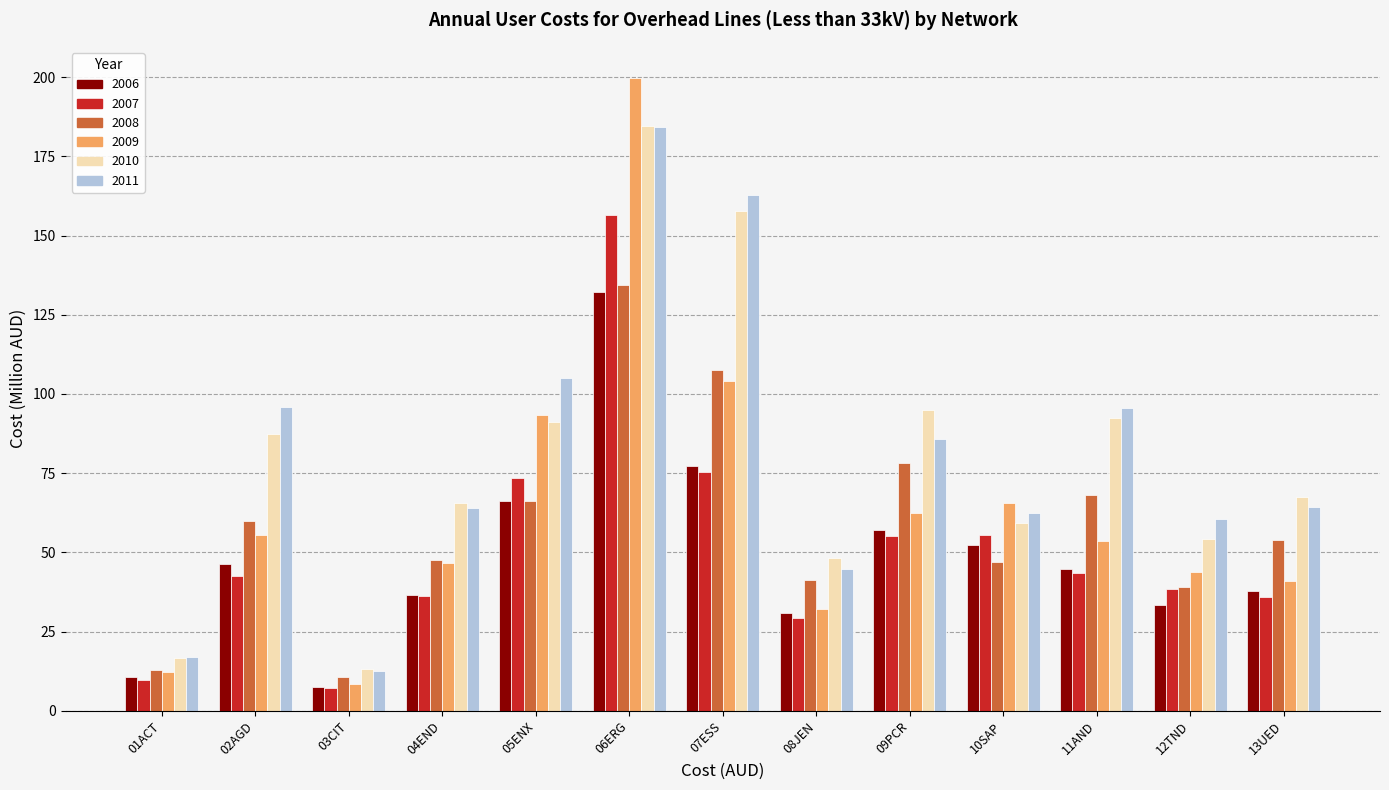

The 2009 series shows 78.1 at 12TND. True or false?

False